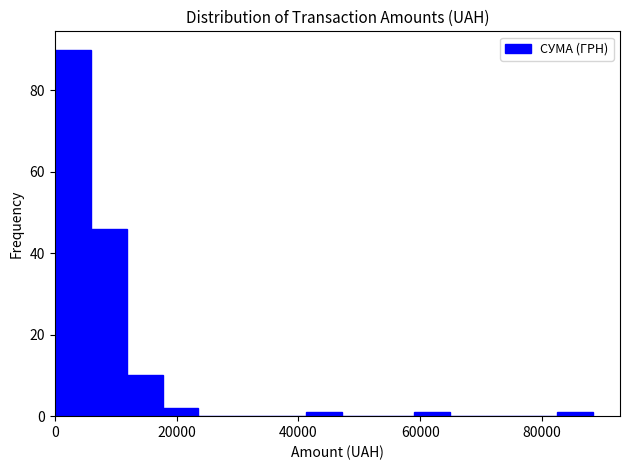

Read against the x-axis, roughly where is the centre of the tallest bar?

2000